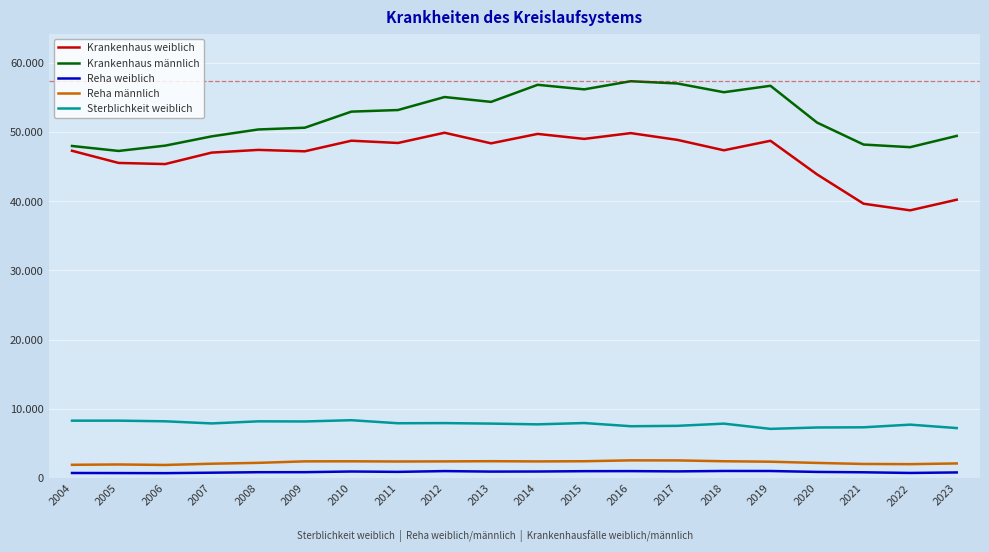

What are all the series names shown in the legend?

Krankenhaus weiblich, Krankenhaus männlich, Reha weiblich, Reha männlich, Sterblichkeit weiblich